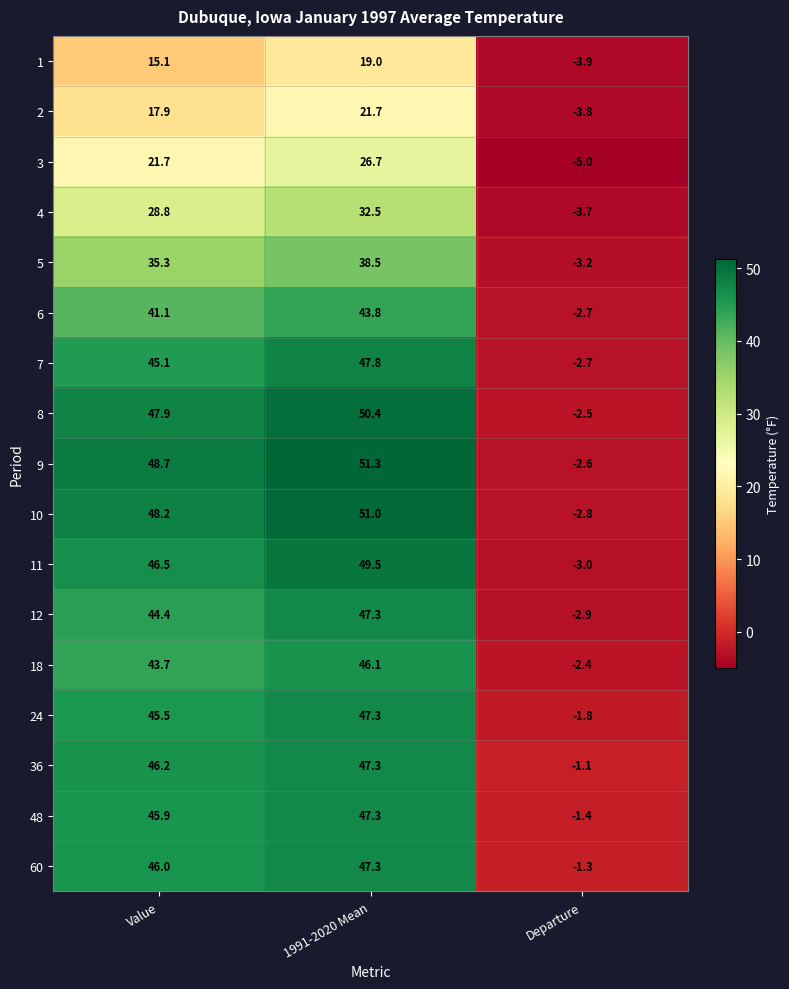

What is the highest value of the 60 series?

47.3